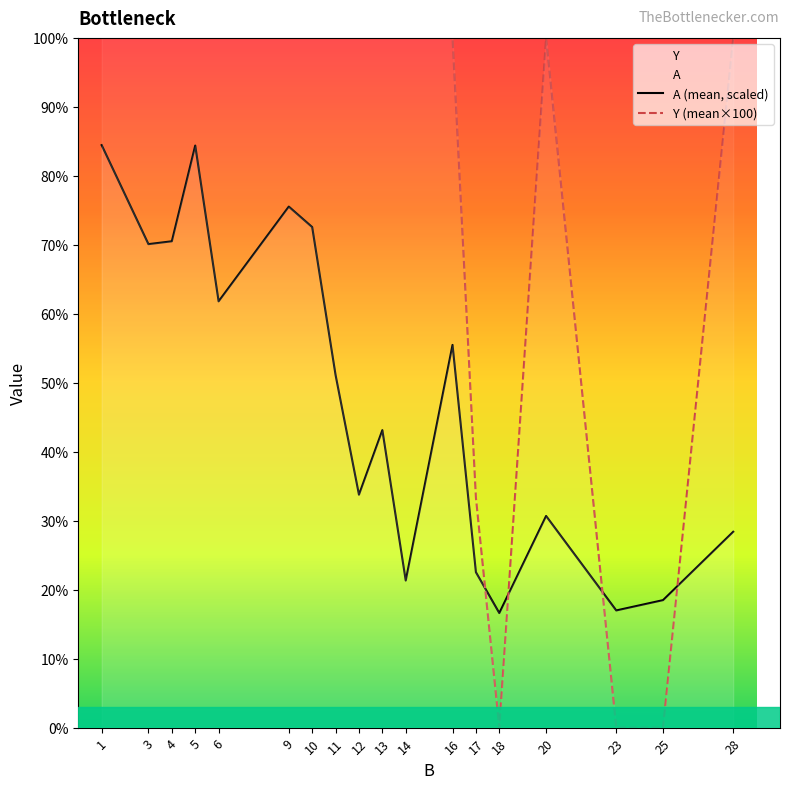

At 10, list the series in order from largest to smallest.

Y (mean×100), A (mean, scaled)